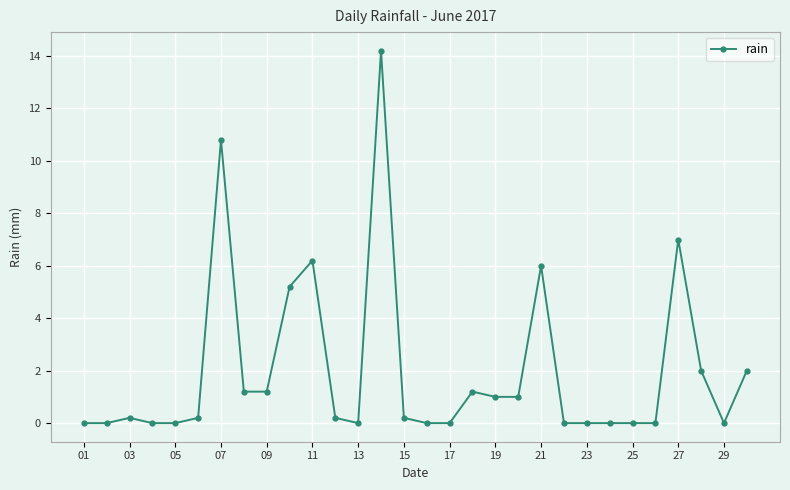

How many distinct data groups are displayed?

1